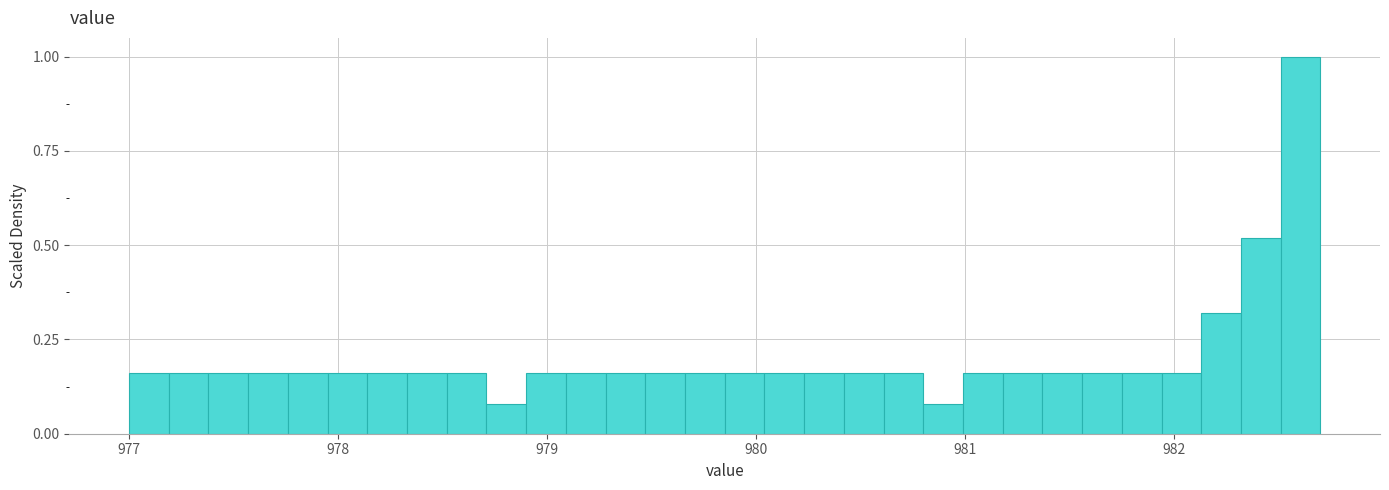

Read against the x-axis, roughly where is the centre of the tallest bar?

982.6